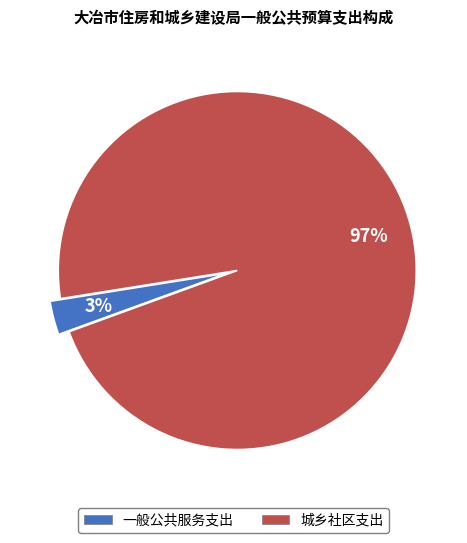

What is the majority slice?

城乡社区支出